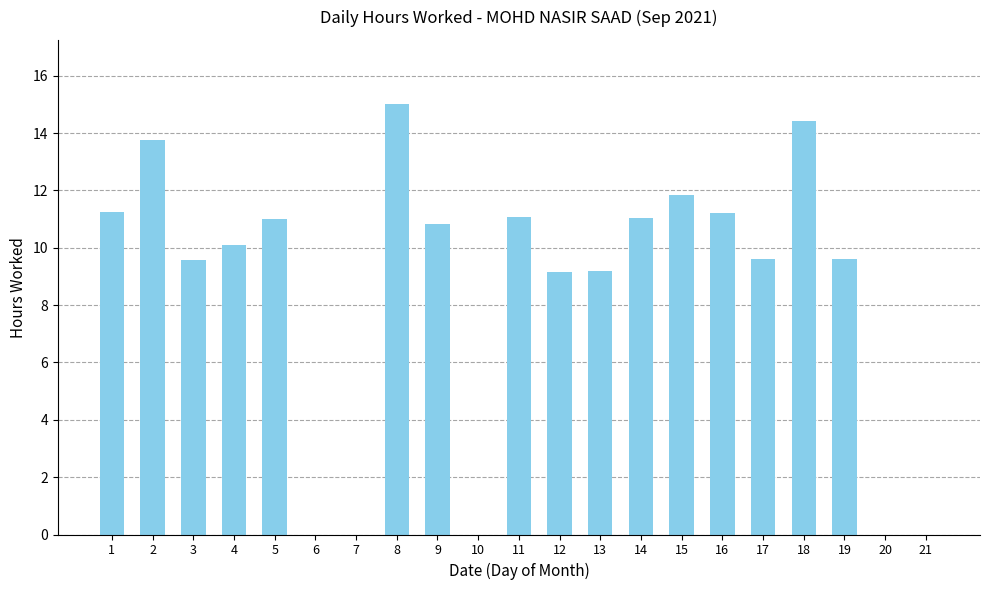

True or false: the data shows 9.6 at 3.

True